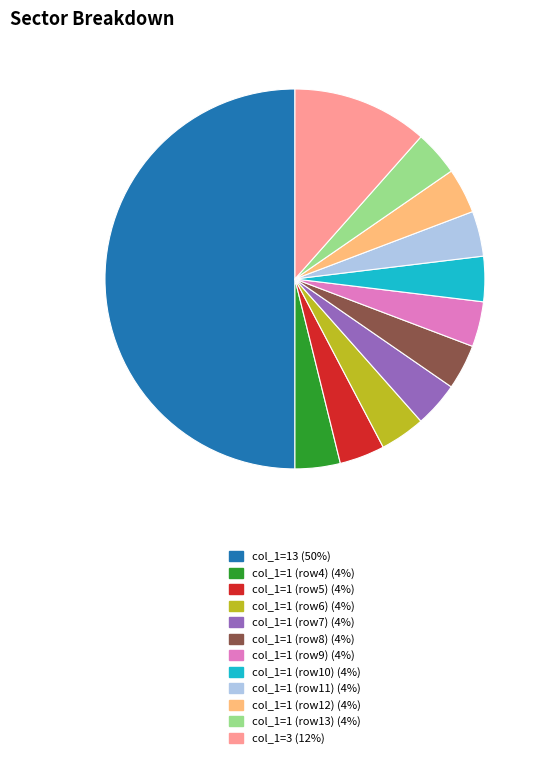

Which has a higher value, col_1=13 (50%) or col_1=1 (row9) (4%)?

col_1=13 (50%)